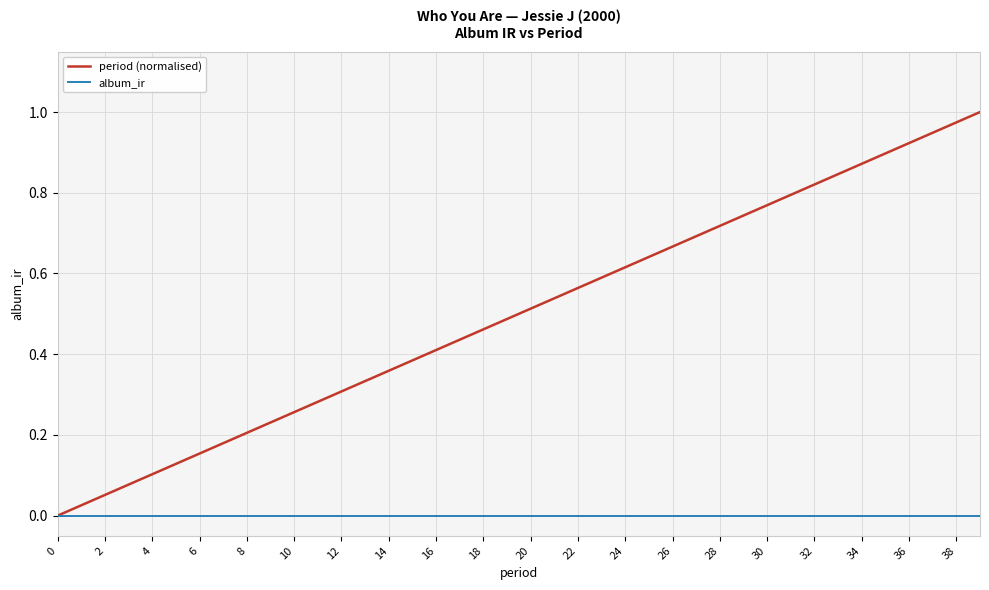

Which series has the largest total across all categories?

period (normalised)